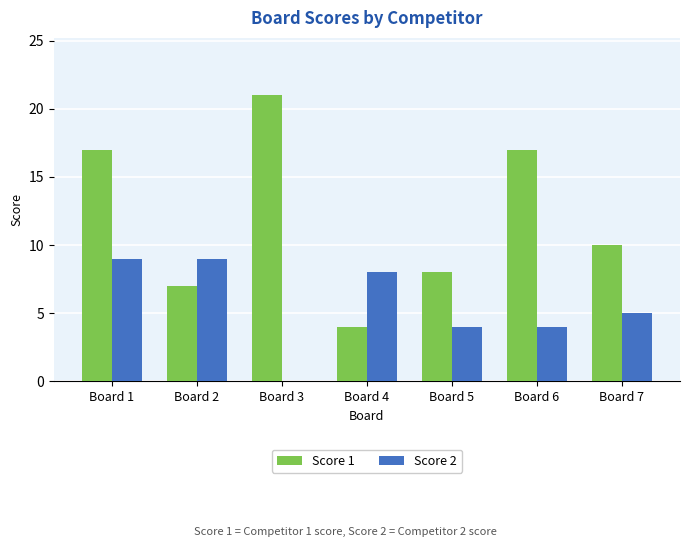

At which category is the sum across all series the highest?

Board 1